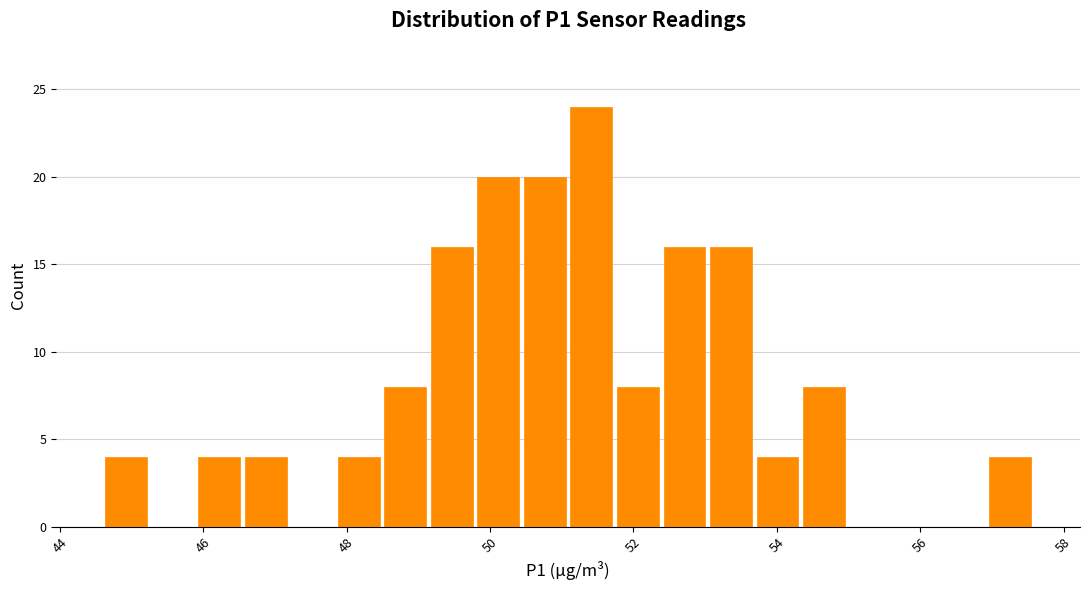

Around what value on the x-axis is the tallest bar? Give the approximate position of its centre, as read against the axis.

51.4